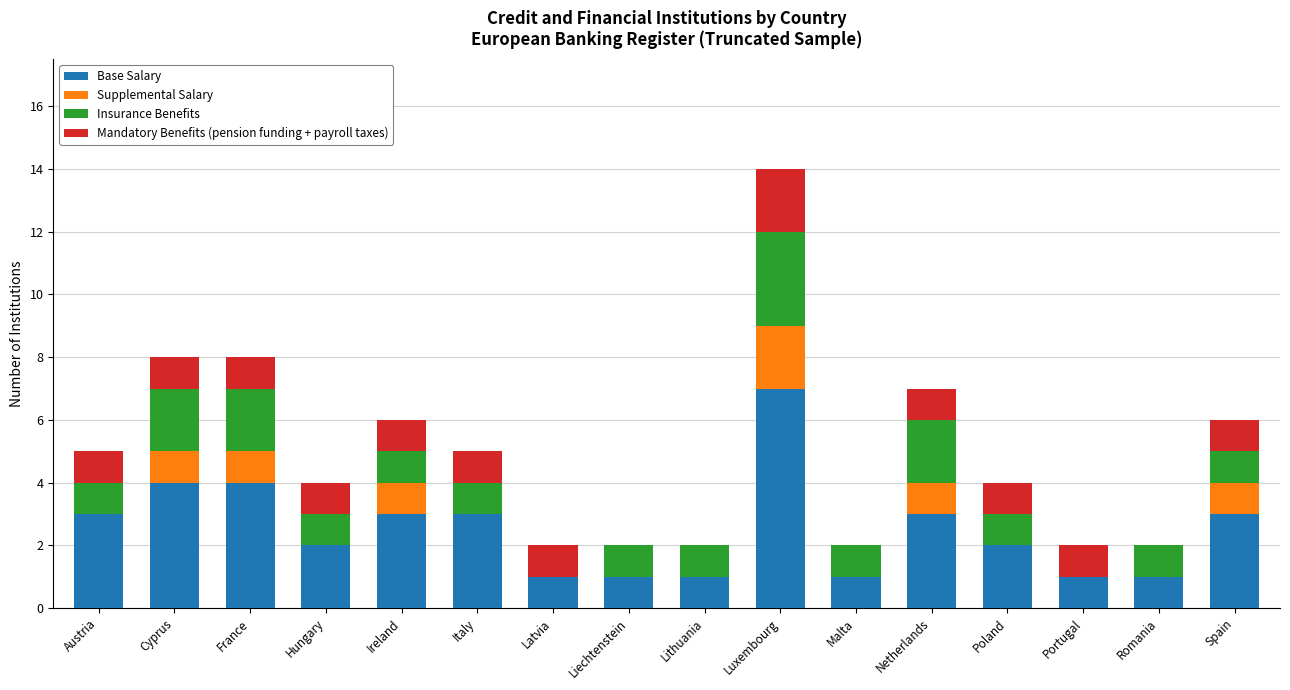

What is the sum of the Base Salary values at Latvia and Italy?

4